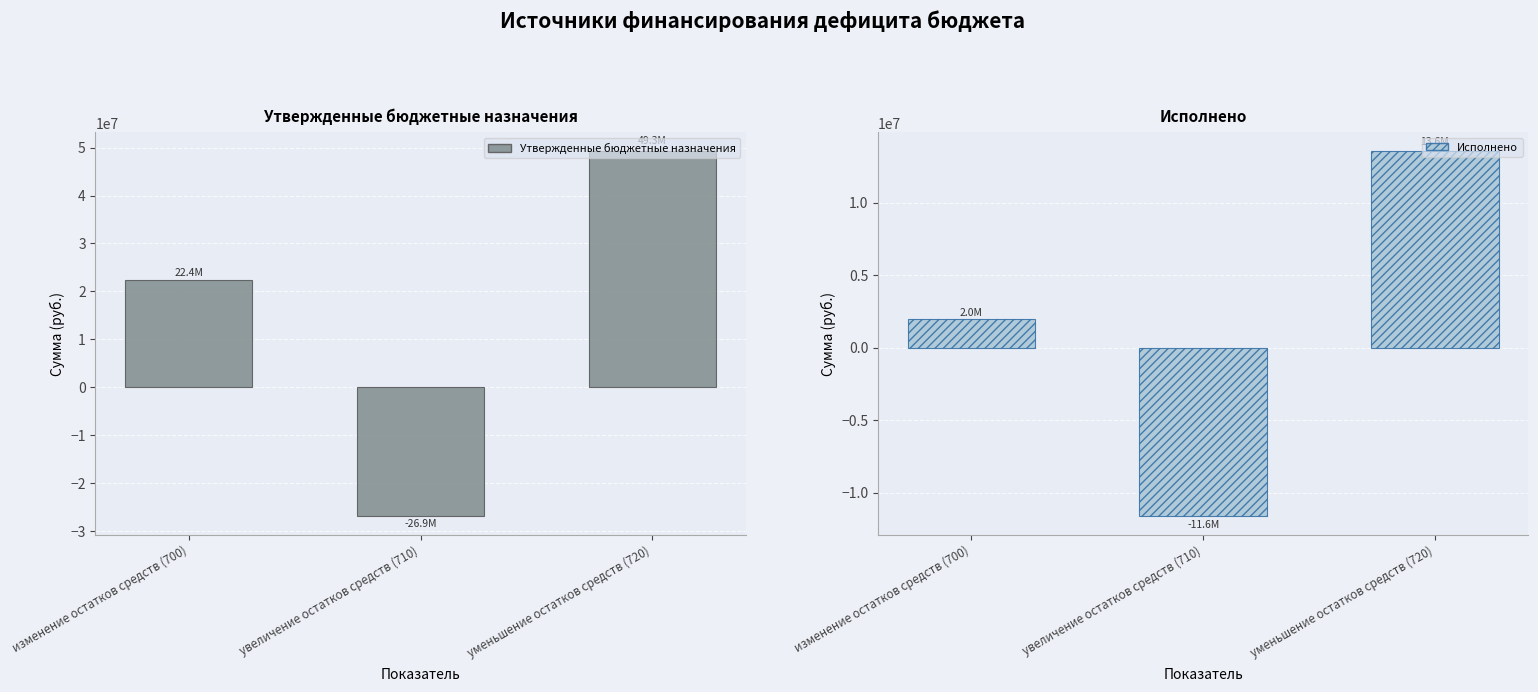

List the labels in order of Исполнено value, largest first.

уменьшение остатков средств (720), изменение остатков средств (700), увеличение остатков средств (710)